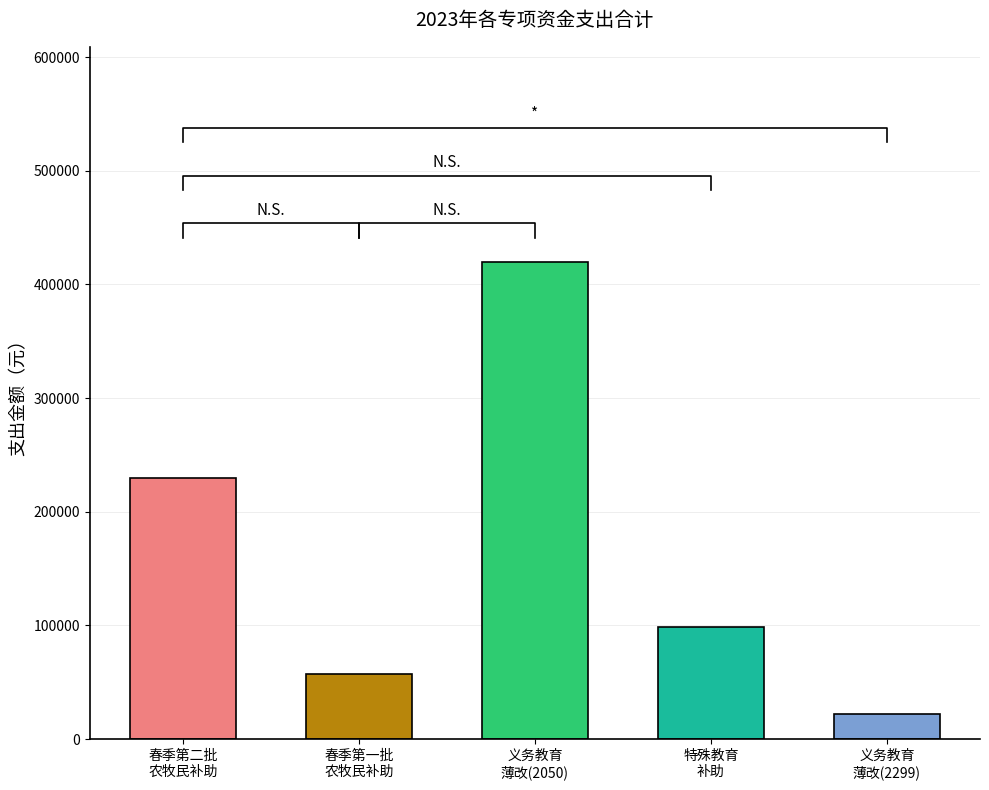

What is the difference between the values at 2023年特殊教育补助资金 and 2023年义务教育薄改资金(2050202)?

321000